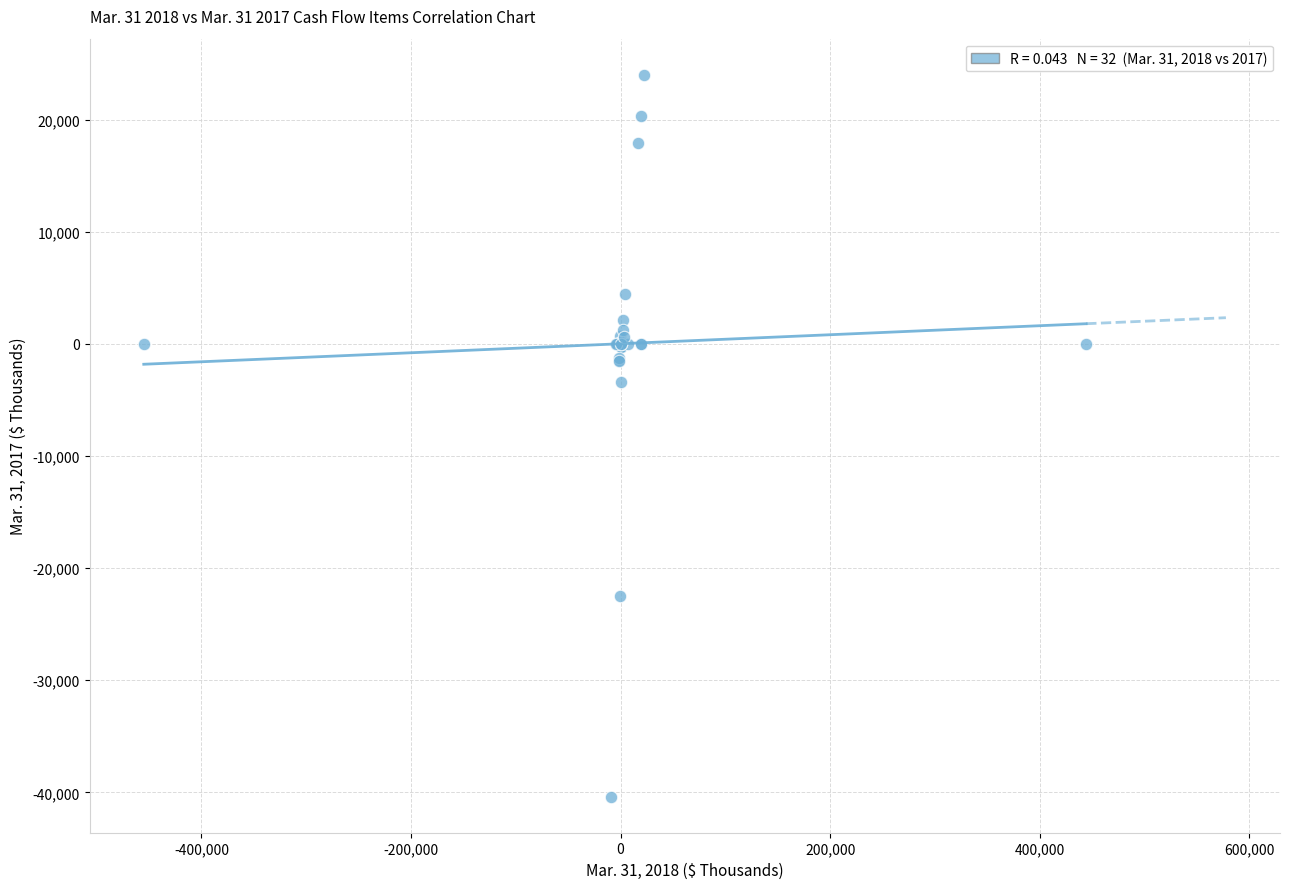

What Y value in the scatter plot is closest to -8190?

-3419